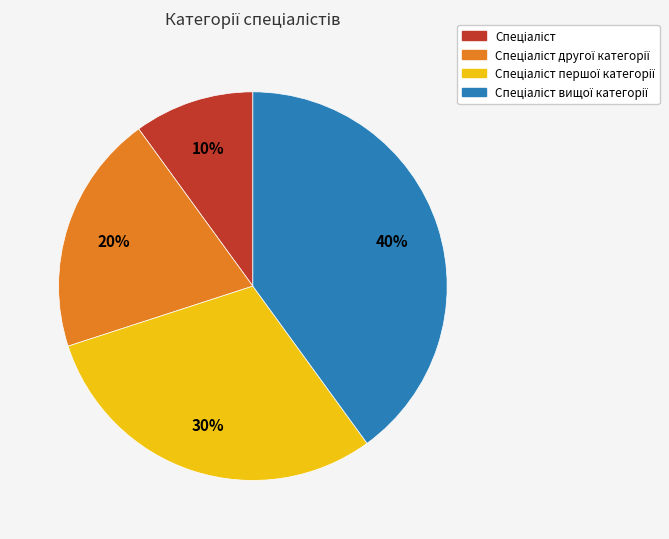

To the nearest percent, what is the average slice percentage?

25%